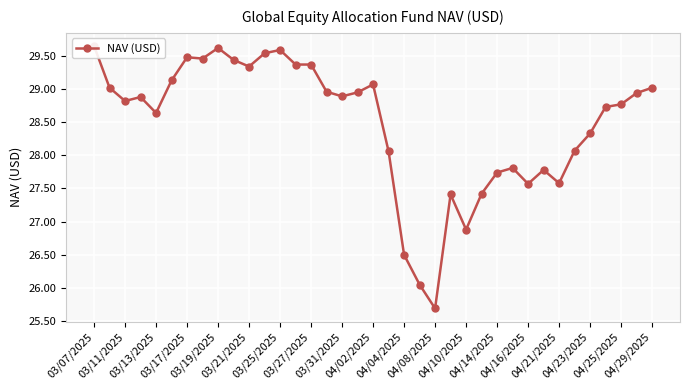

What is the greatest value displayed?

29.6